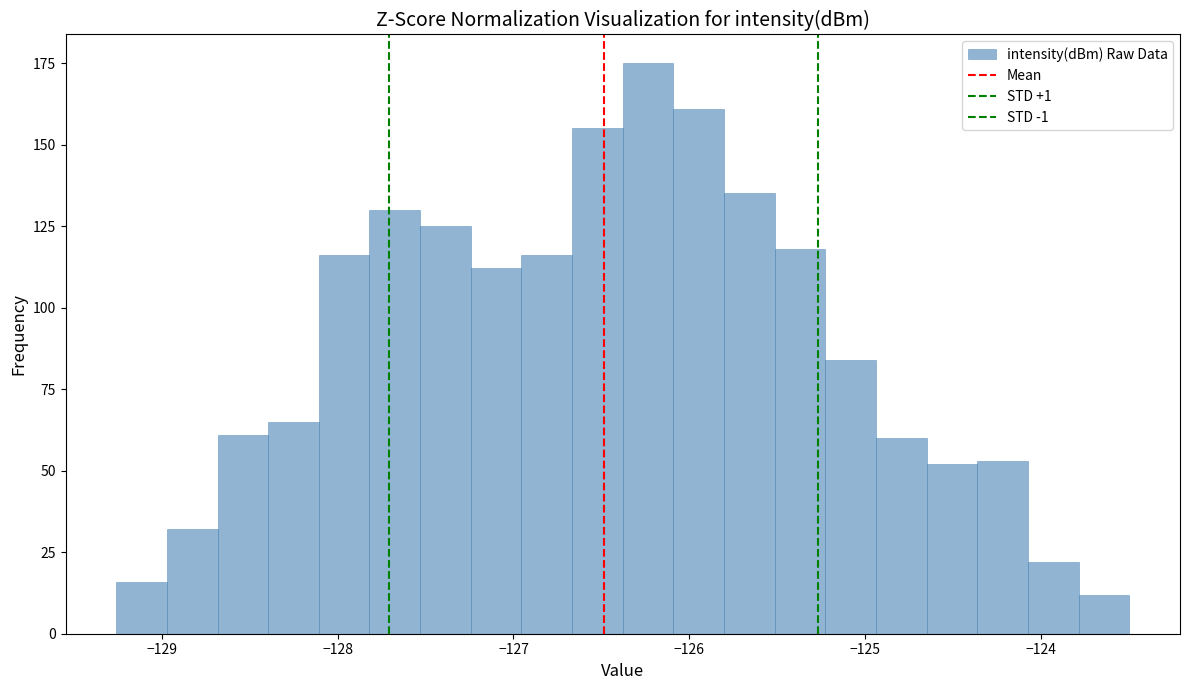

Around what value on the x-axis is the tallest bar? Give the approximate position of its centre, as read against the axis.

-126.2